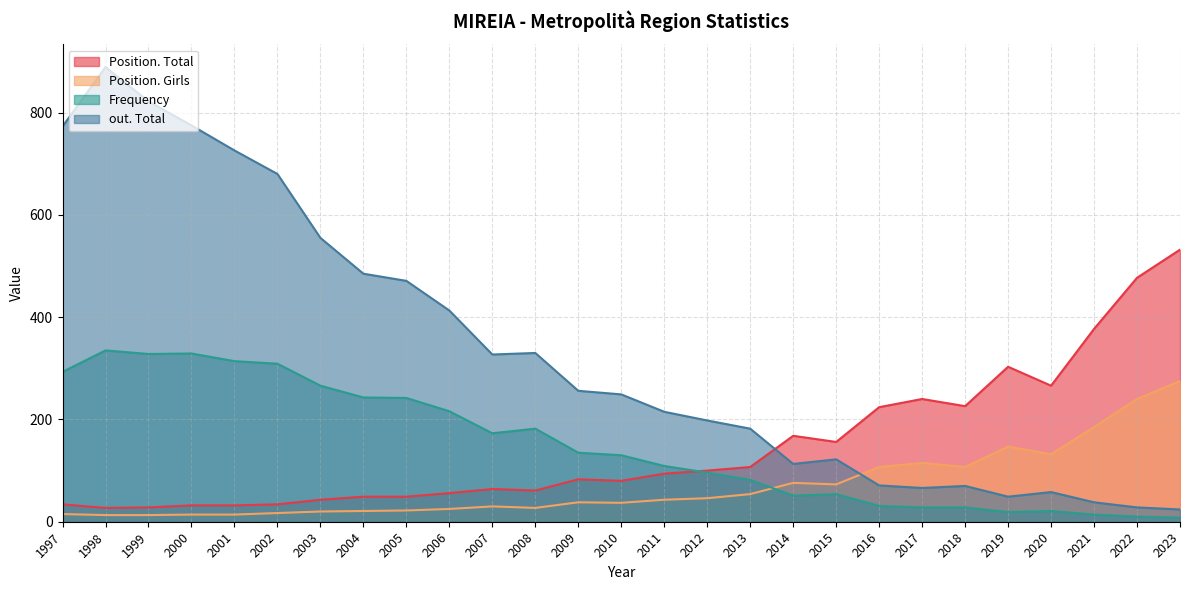

Rank the series by their maximum value, from highest to lowest.

out. Total, Position. Total, Frequency, Position. Girls